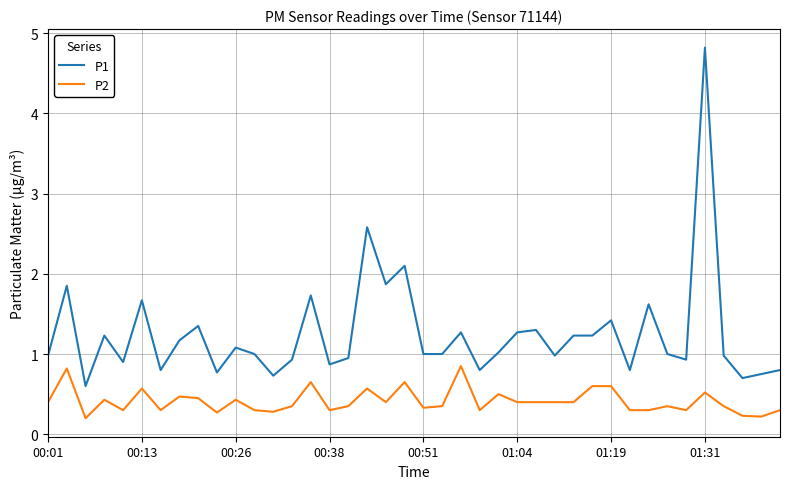

What is the highest value of the P1 series?

4.8